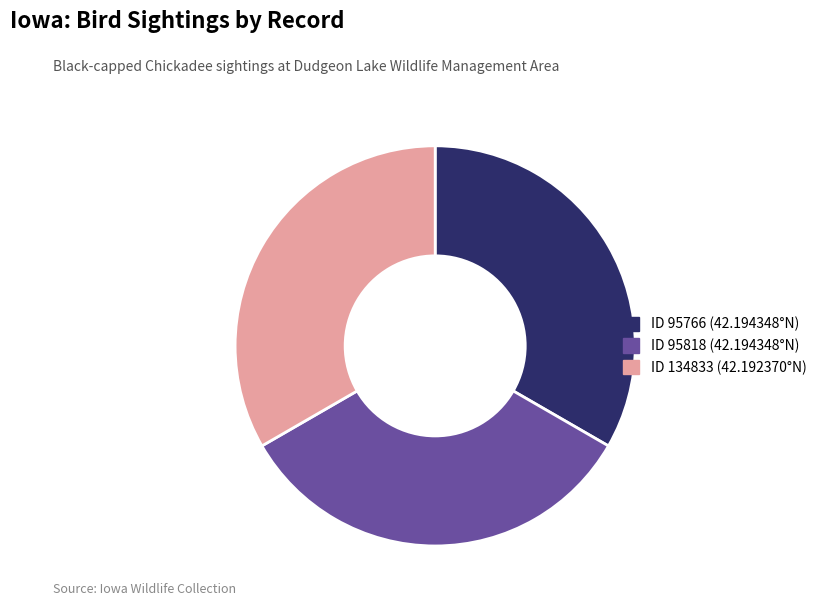

Is there any slice that represents more than half of the pie?

No